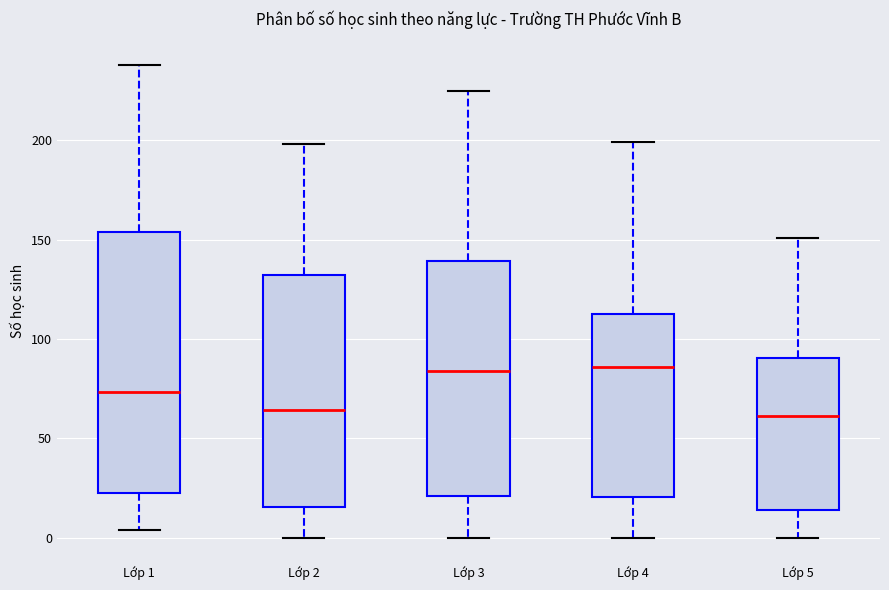

Where is the upper edge of the box for Lớp 1 on the y-axis? The values are not printed on the chart, so give them approximately, as read against the axis.

155